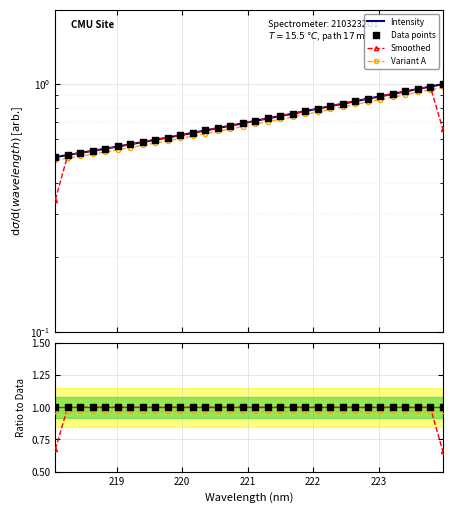

Which series has the largest total across all categories?

Data